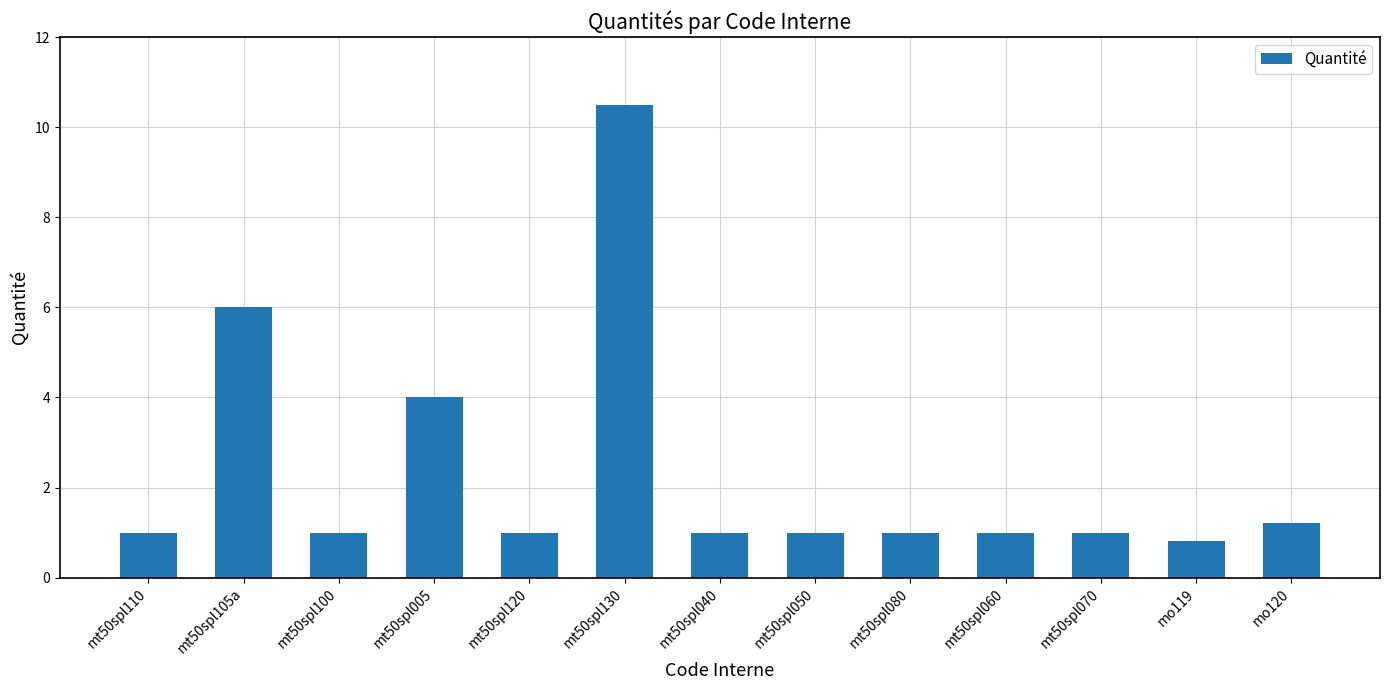

True or false: the data shows 1.7 at mt50spl120.

False